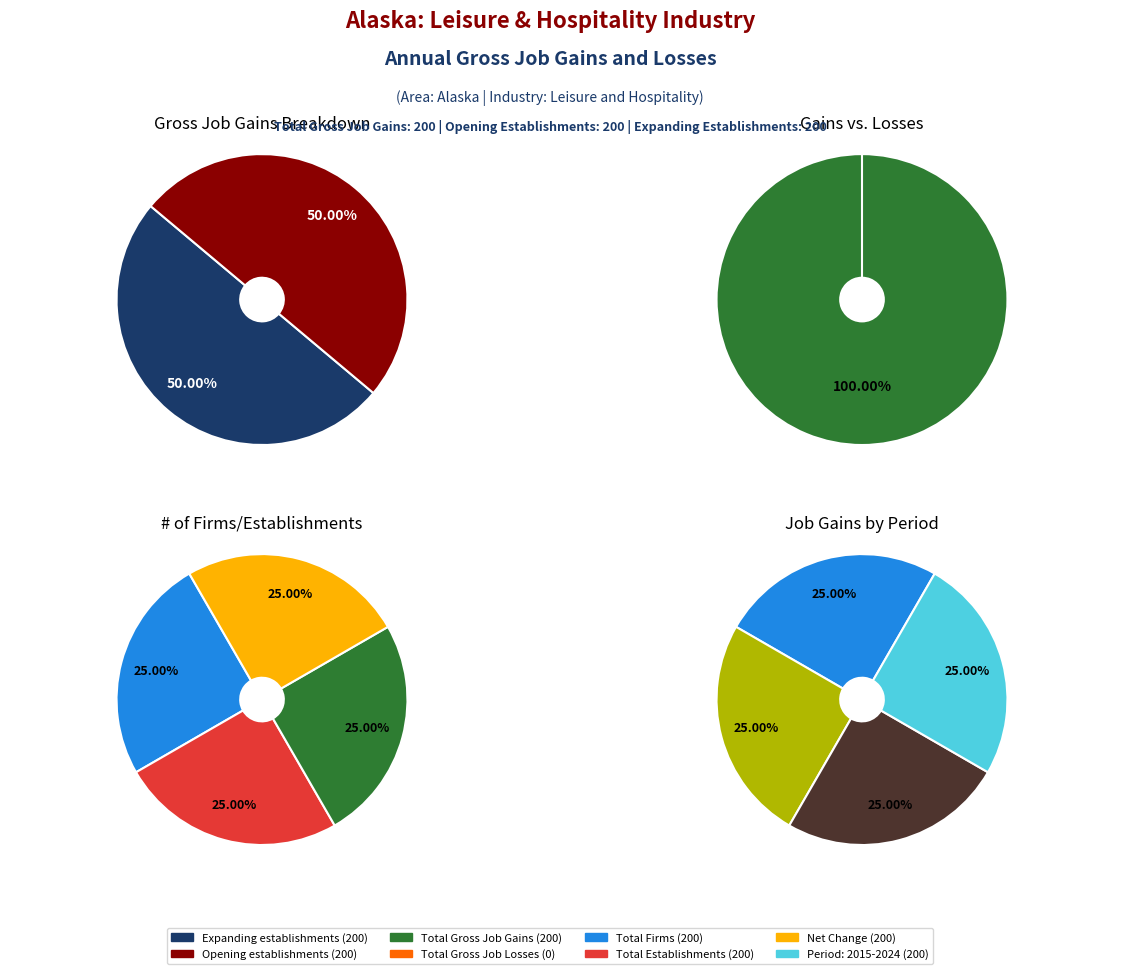

Is there a majority slice in this chart?

No